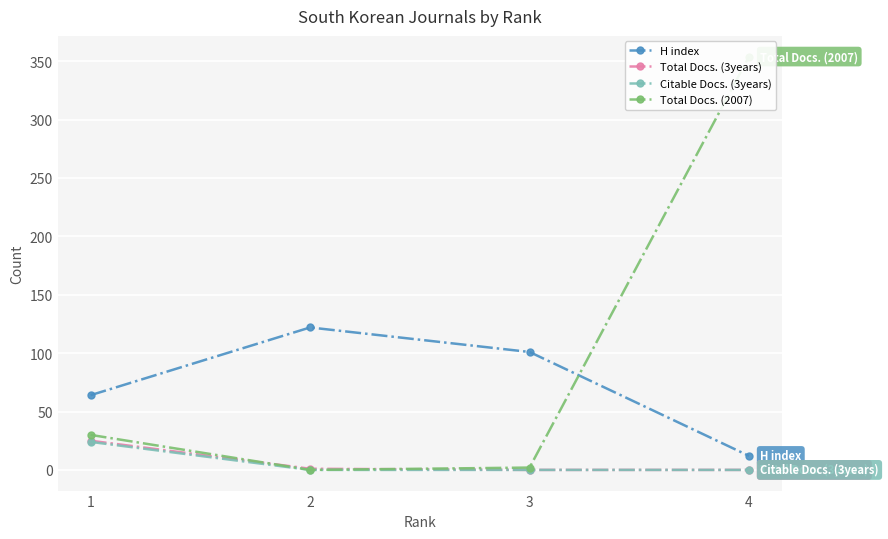

True or false: Citable Docs. (3years) and H index cross at least once.

False